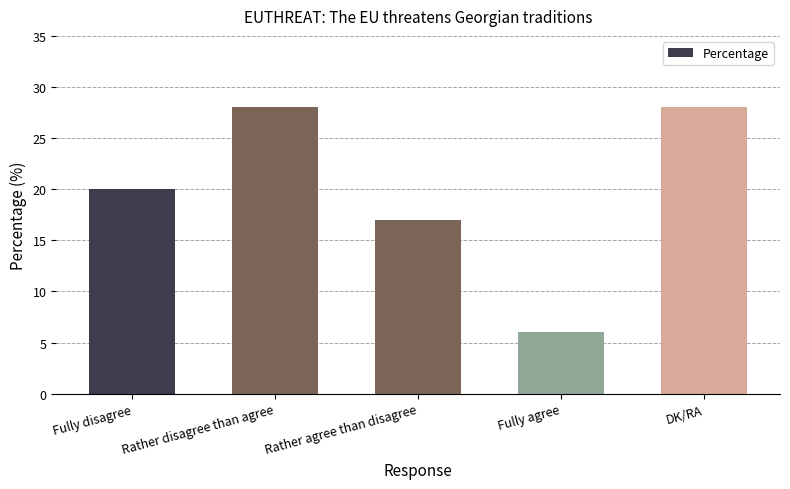

What is the label of the 3rd bar from the right?

Rather agree than disagree